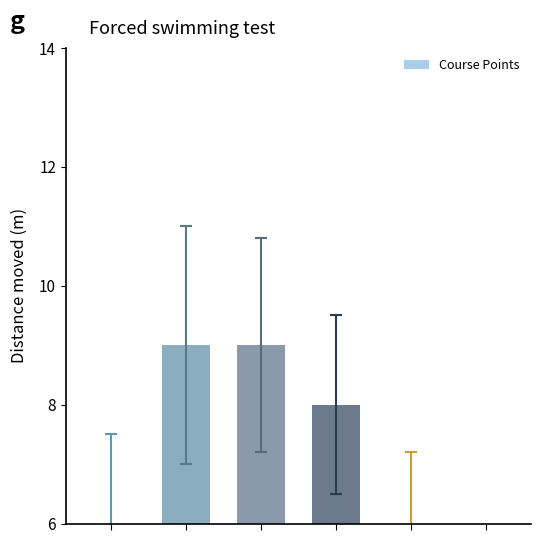

At which category does the chart reach its minimum across all series?

5